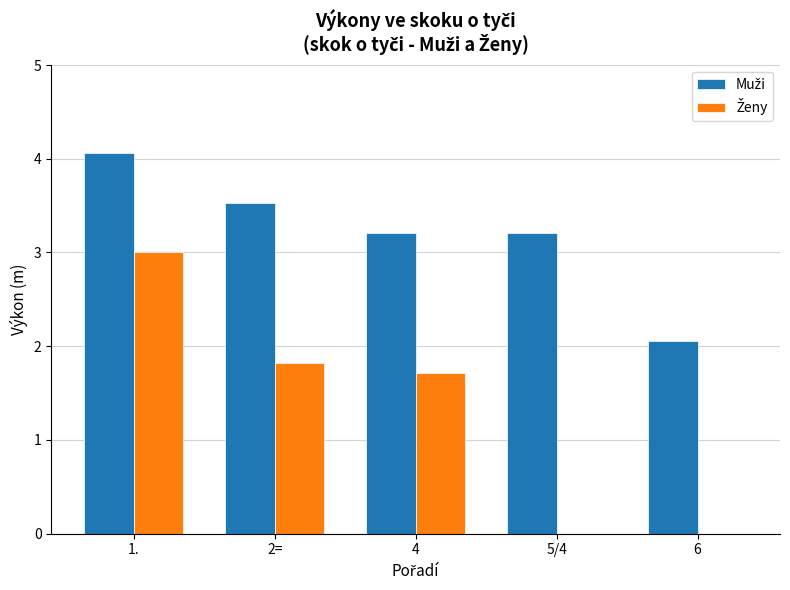

What is the maximum value shown in the chart?

4.1